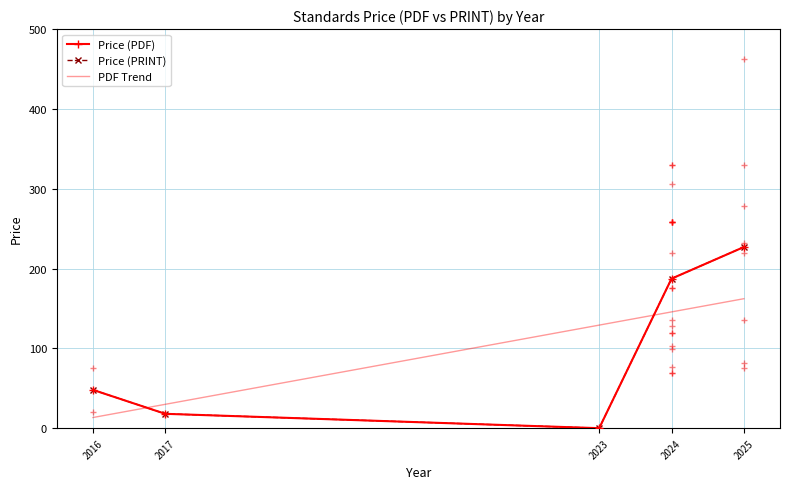

At which category is the sum across all series the highest?

2025